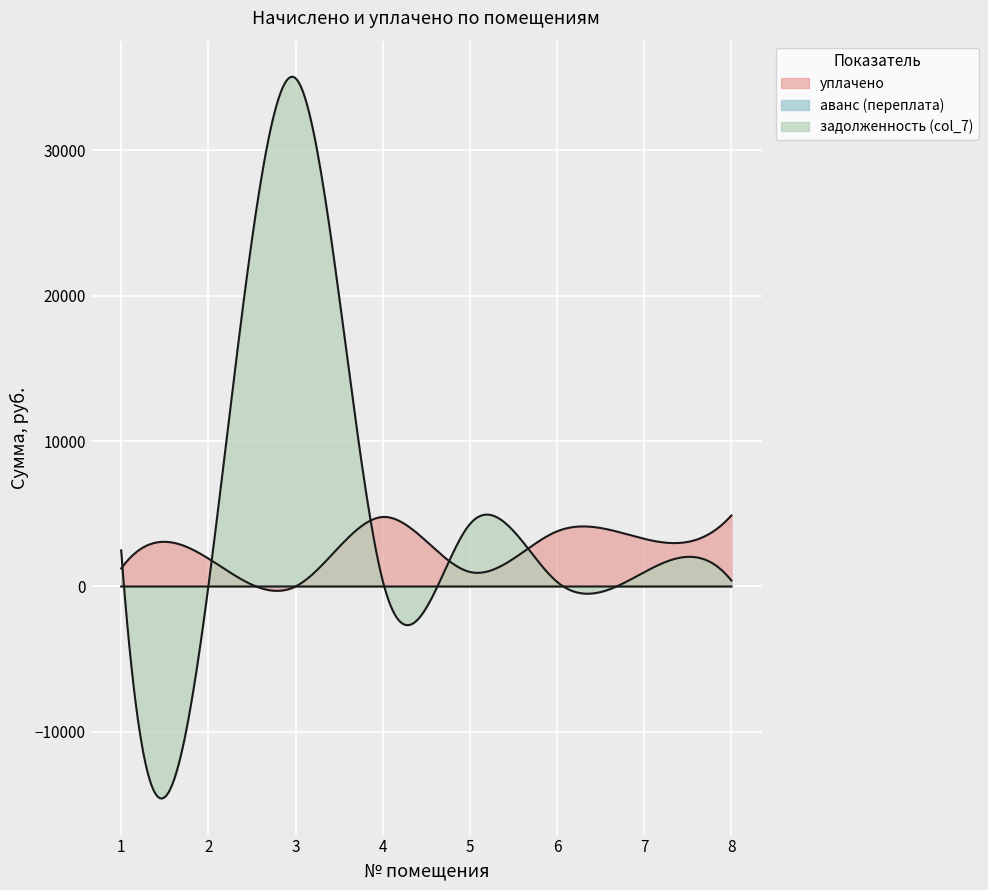

What is the difference between the maximum and minimum values in the задолженность (col_7) series?

34942.4